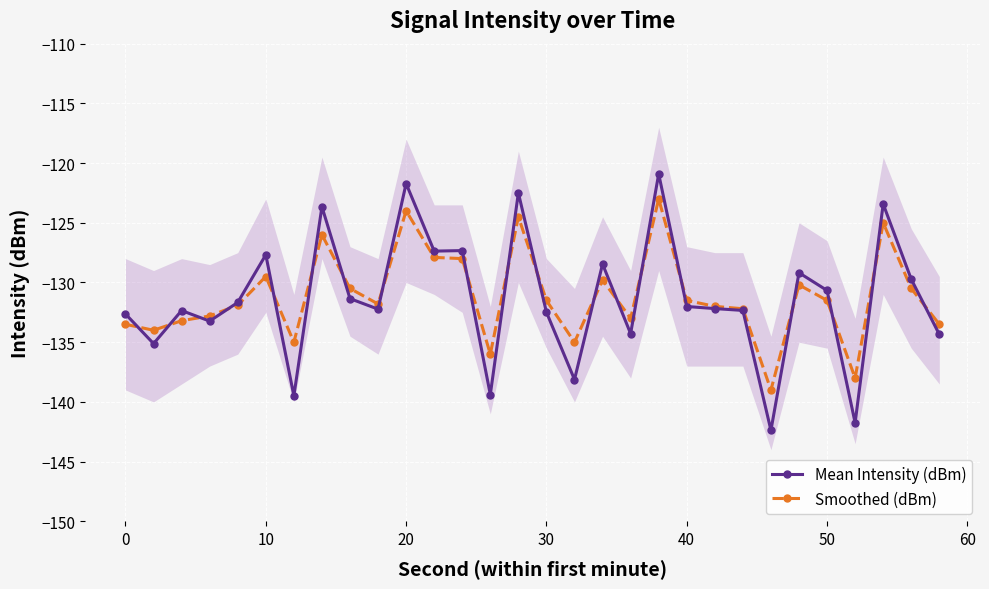

How many values in the Smoothed (dBm) series exceed -131?

12